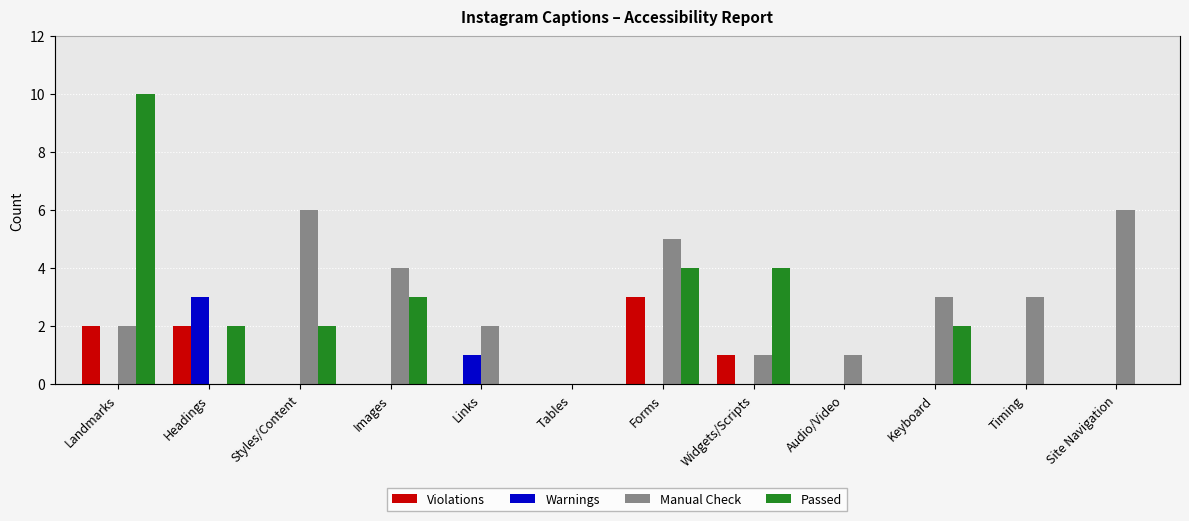

How many data points in Manual Check are less than 3?

6